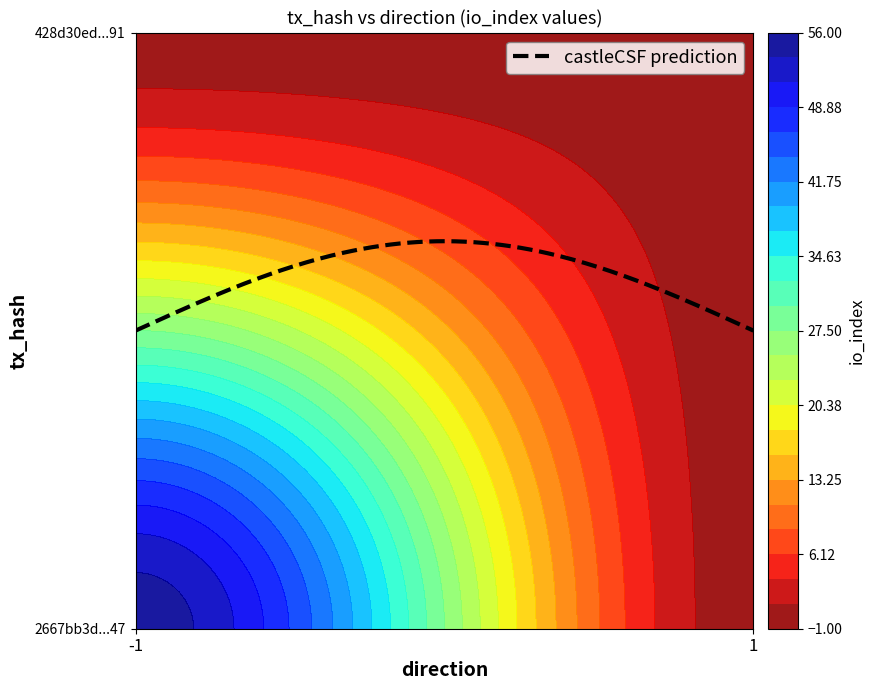

Reading left to right, what are all the values shown in this chart?

2667bb3d434b76d7b88de09d0d87bba30d8aa47: 55	0
428d30edb6c9a9d5fadce94ee7ed0b32f9ec091: 0	0